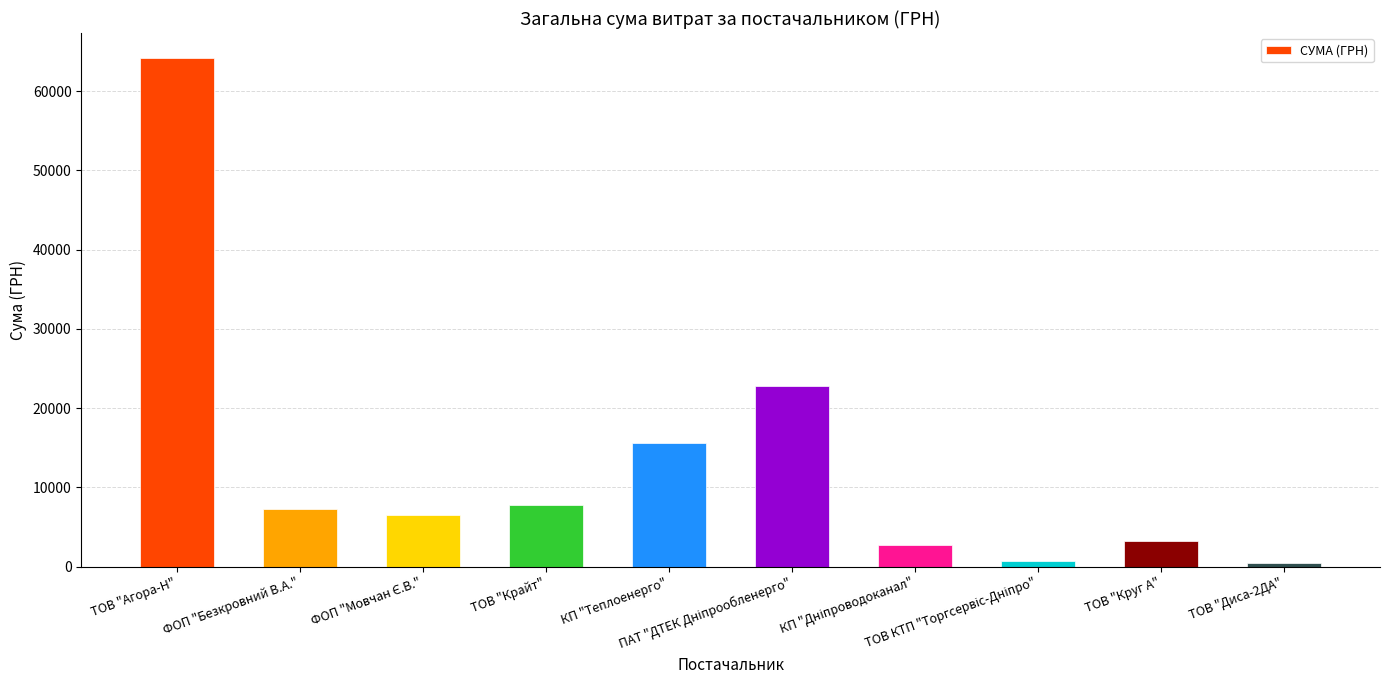

Are the bars horizontal?

No